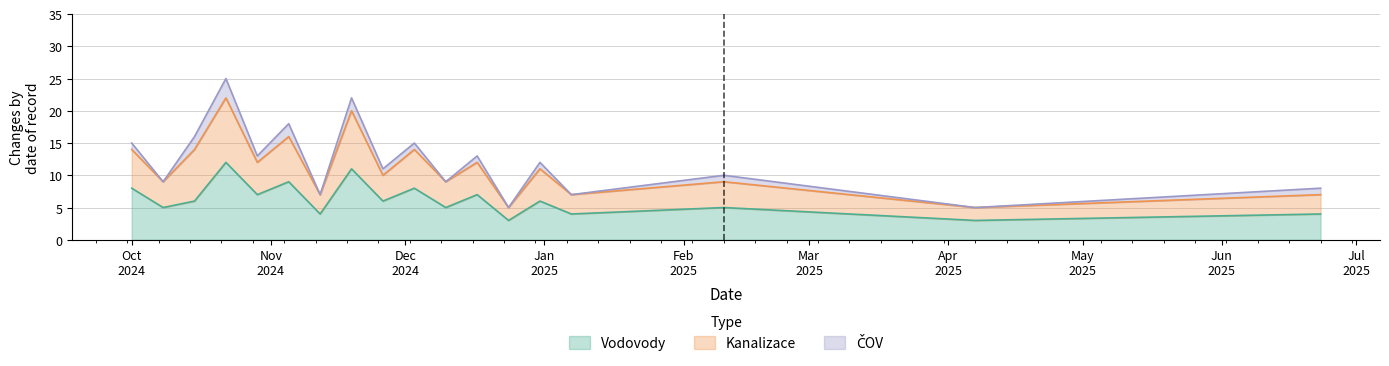

What is the minimum value for Vodovody?

3